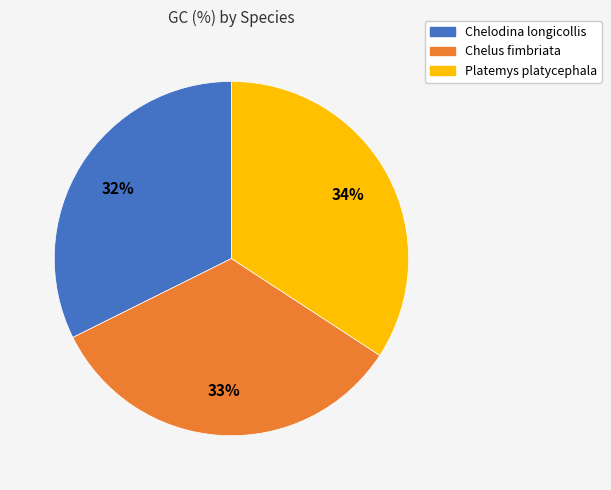

The Platemys platycephala slice represents 34% of the pie. True or false?

True